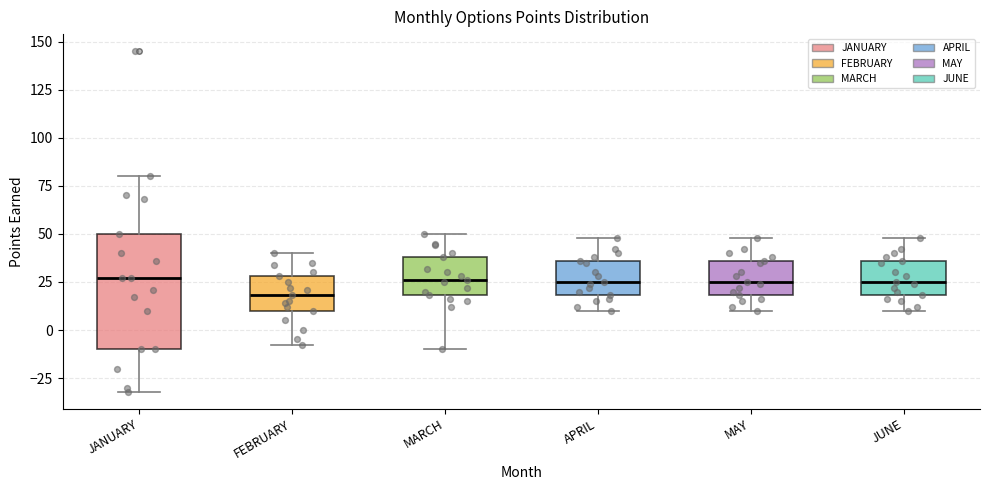

Reading left to right, read every box against the y-axis: the position of its median line, the range the box covers, and the ends of its whiskers. The values are not printed on the chart, so give them approximately, as read against the axis.

JANUARY: median 25, box -10 to 50, whiskers -30 to 80
FEBRUARY: median 20, box 10 to 30, whiskers -10 to 40
MARCH: median 25, box 20 to 40, whiskers -10 to 50
APRIL: median 25, box 20 to 35, whiskers 10 to 50
MAY: median 25, box 20 to 35, whiskers 10 to 50
JUNE: median 25, box 20 to 35, whiskers 10 to 50